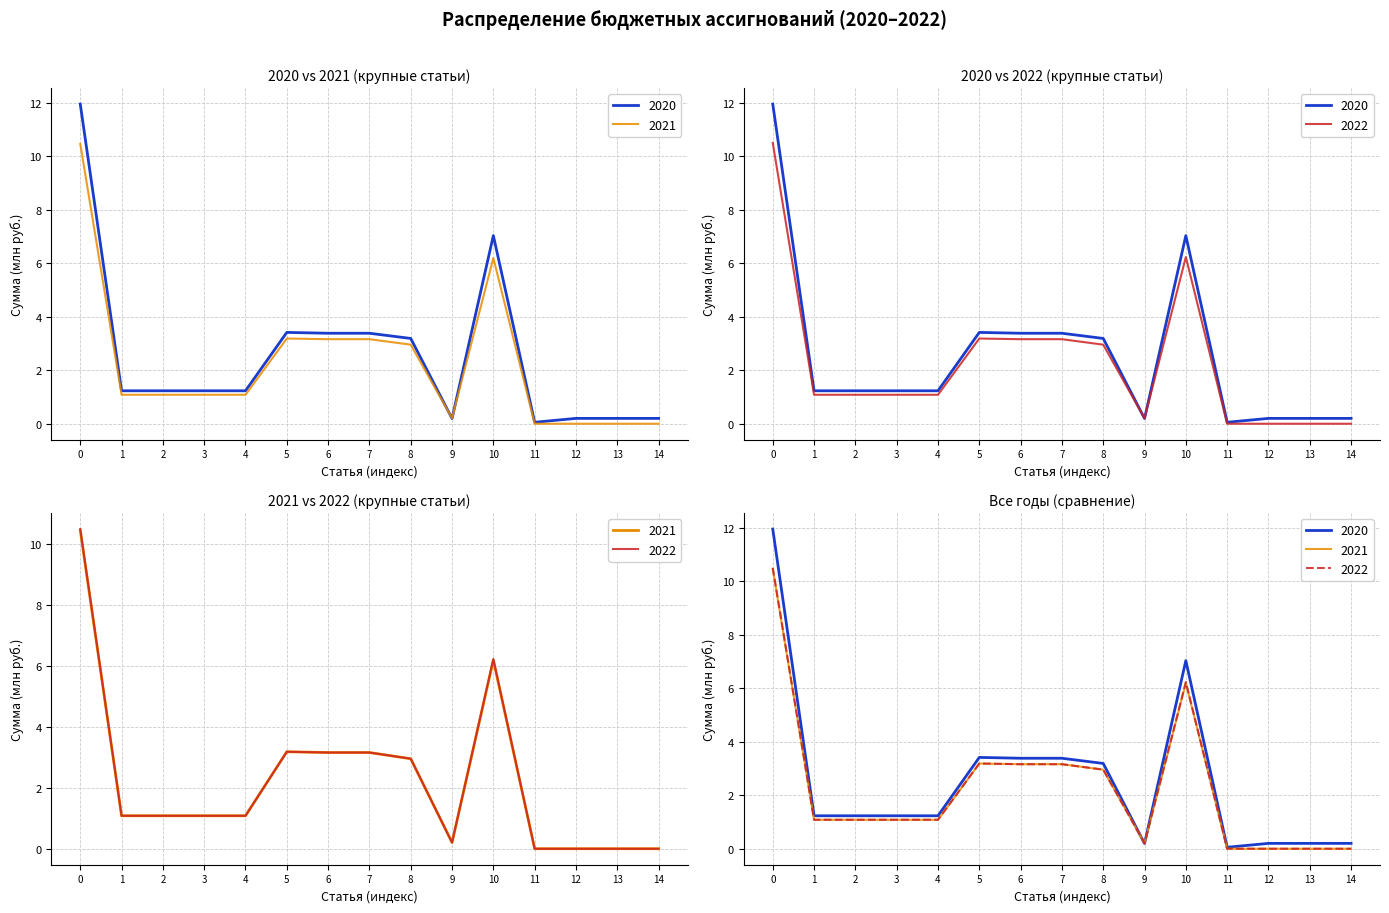

Reading right to left, what are all the values shown in this chart?

2020: 0.2	0.2	0.2	0.1	7.0	0.2	3.2	3.4	3.4	3.4	1.2	1.2	1.2	1.2	11.9
2021: 0.0	0.0	0.0	0.0	6.2	0.2	3.0	3.2	3.2	3.2	1.1	1.1	1.1	1.1	10.5
2022: 0.0	0.0	0.0	0.0	6.2	0.2	3.0	3.2	3.2	3.2	1.1	1.1	1.1	1.1	10.5